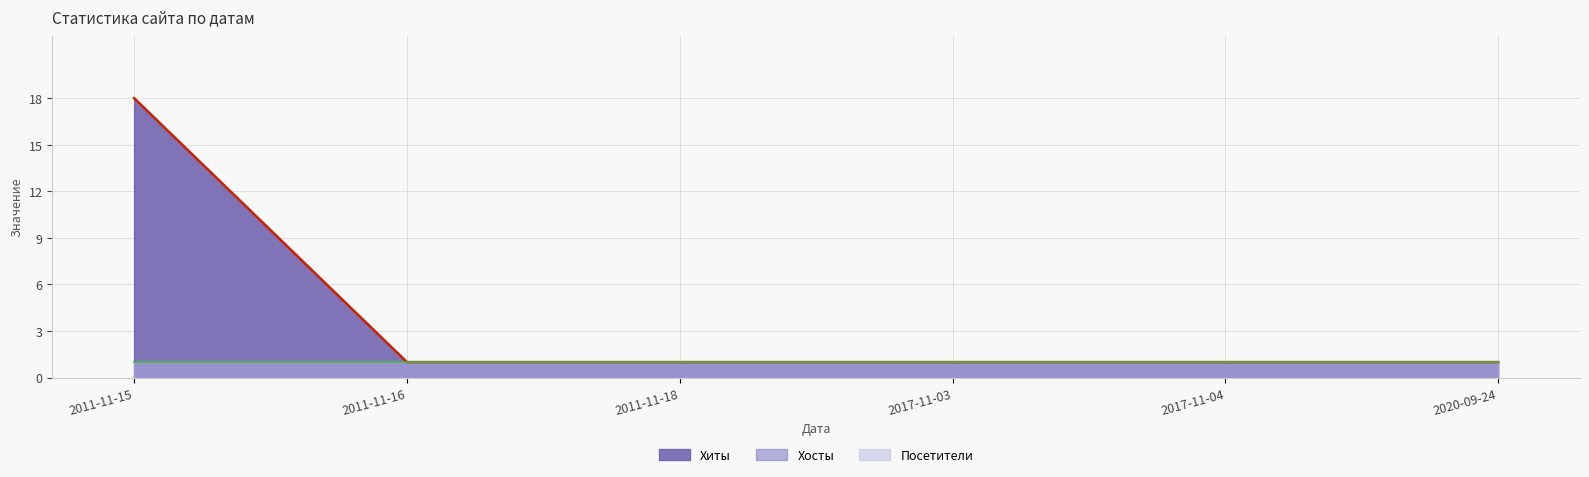

How many data points does each series have?

6